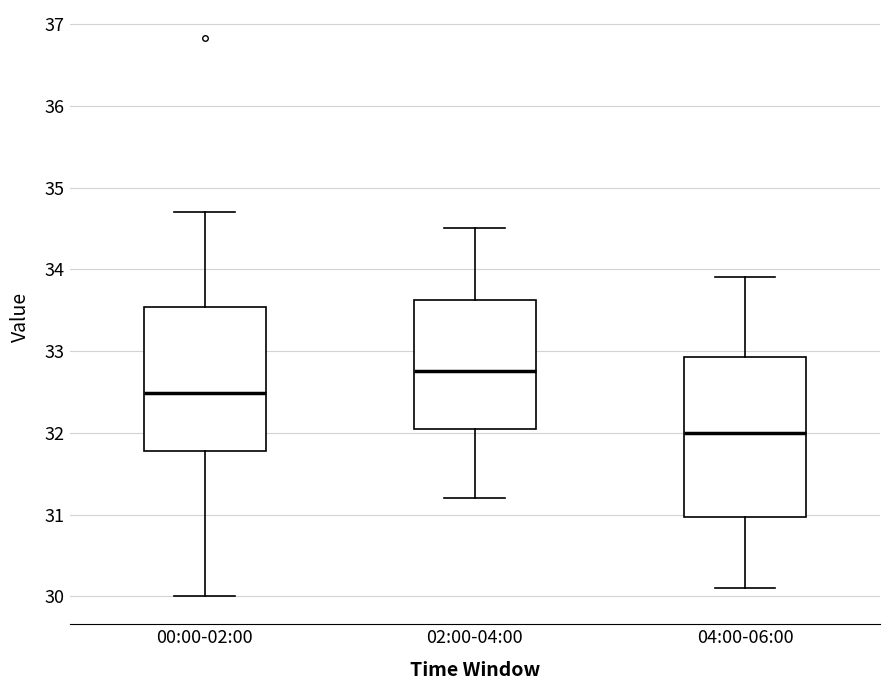

Reading left to right, transcribe this box plot: for each box, give where its median line is, the range the box spans, and where its two whiskers end, as read against the y-axis. The values are not printed on the chart, so give them approximately, as read against the axis.

00:00-02:00: median 32.5, box 31.8 to 33.5, whiskers 30.0 to 34.7
02:00-04:00: median 32.8, box 32.1 to 33.6, whiskers 31.2 to 34.5
04:00-06:00: median 32.0, box 31.0 to 32.9, whiskers 30.1 to 33.9